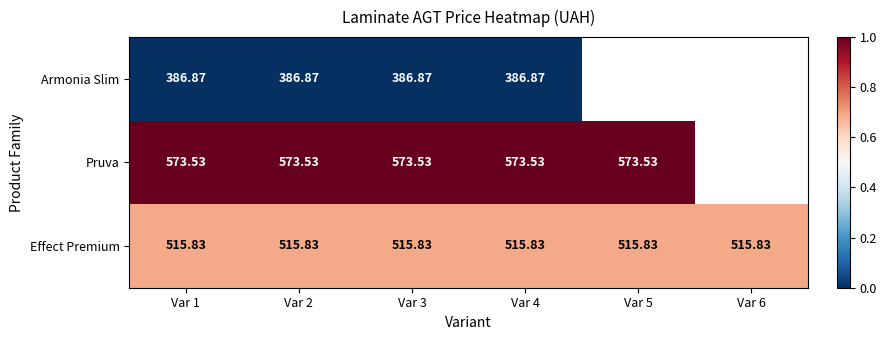

At which category does the chart reach its minimum across all series?

Var 1